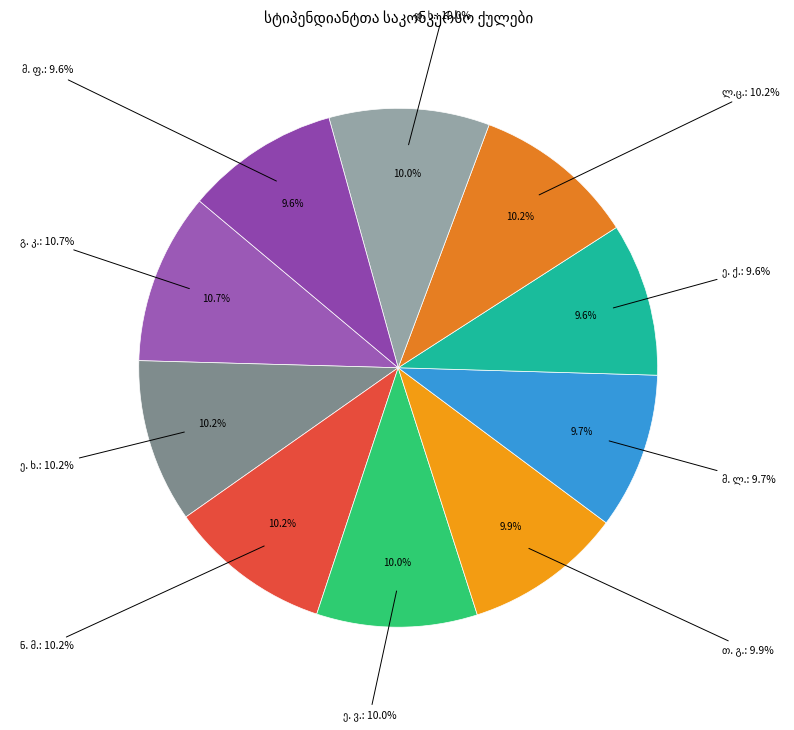

Which slice is the largest?

გ. კ.